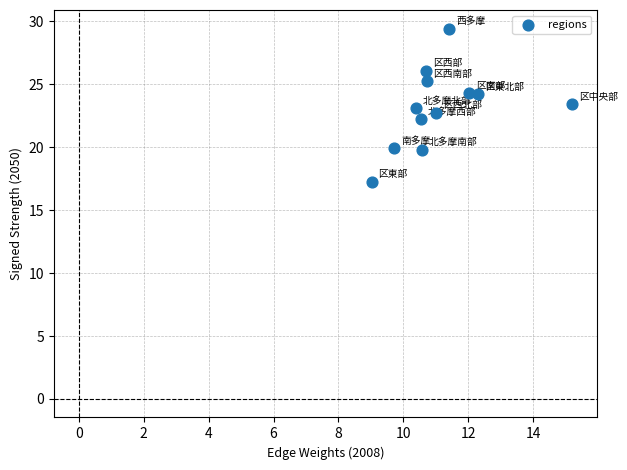

What is the average X value?

11.1